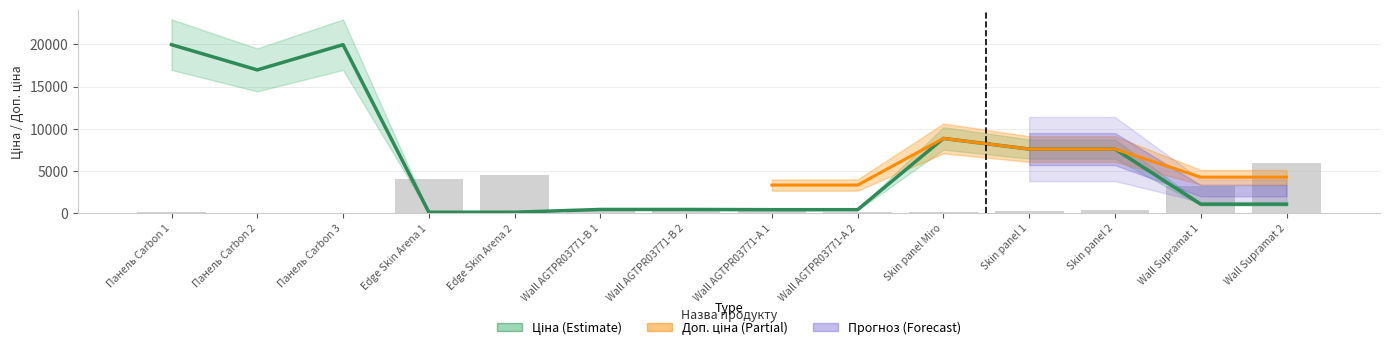

Is it true that Залишок equals 3179.9 at Wall Supramat 1?

True